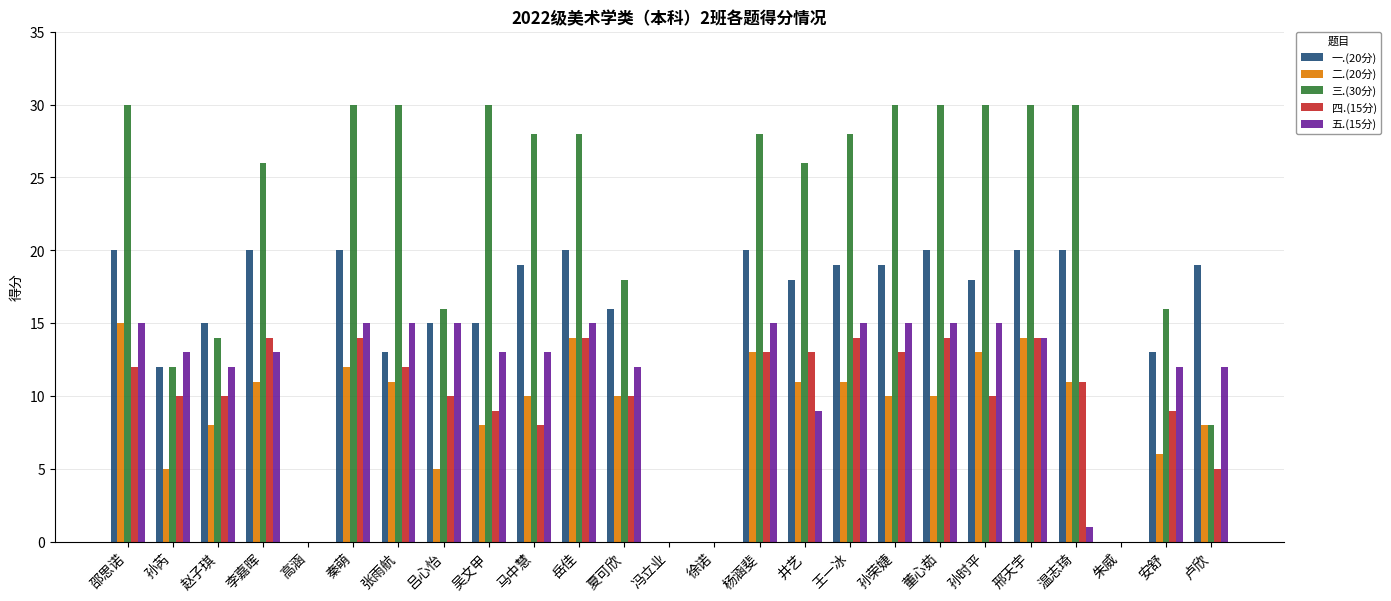

Reading right to left, extract all data points from this chart.

一.(20分): 卢欣=19	安舒=13	朱威=0	温志琦=20	邢天宇=20	孙时平=18	董心茹=20	孙荣婕=19	王一冰=19	井艺=18	杨涵斐=20	徐诺=0	冯立业=0	夏可欣=16	岳佳=20	马中慧=19	吴文甲=15	吕心怡=15	张雨航=13	秦萌=20	高涵=0	李嘉晖=20	赵子琪=15	孙芮=12	邵思诺=20
二.(20分): 卢欣=8	安舒=6	朱威=0	温志琦=11	邢天宇=14	孙时平=13	董心茹=10	孙荣婕=10	王一冰=11	井艺=11	杨涵斐=13	徐诺=0	冯立业=0	夏可欣=10	岳佳=14	马中慧=10	吴文甲=8	吕心怡=5	张雨航=11	秦萌=12	高涵=0	李嘉晖=11	赵子琪=8	孙芮=5	邵思诺=15
三.(30分): 卢欣=8	安舒=16	朱威=0	温志琦=30	邢天宇=30	孙时平=30	董心茹=30	孙荣婕=30	王一冰=28	井艺=26	杨涵斐=28	徐诺=0	冯立业=0	夏可欣=18	岳佳=28	马中慧=28	吴文甲=30	吕心怡=16	张雨航=30	秦萌=30	高涵=0	李嘉晖=26	赵子琪=14	孙芮=12	邵思诺=30
四.(15分): 卢欣=5	安舒=9	朱威=0	温志琦=11	邢天宇=14	孙时平=10	董心茹=14	孙荣婕=13	王一冰=14	井艺=13	杨涵斐=13	徐诺=0	冯立业=0	夏可欣=10	岳佳=14	马中慧=8	吴文甲=9	吕心怡=10	张雨航=12	秦萌=14	高涵=0	李嘉晖=14	赵子琪=10	孙芮=10	邵思诺=12
五.(15分): 卢欣=12	安舒=12	朱威=0	温志琦=1	邢天宇=14	孙时平=15	董心茹=15	孙荣婕=15	王一冰=15	井艺=9	杨涵斐=15	徐诺=0	冯立业=0	夏可欣=12	岳佳=15	马中慧=13	吴文甲=13	吕心怡=15	张雨航=15	秦萌=15	高涵=0	李嘉晖=13	赵子琪=12	孙芮=13	邵思诺=15